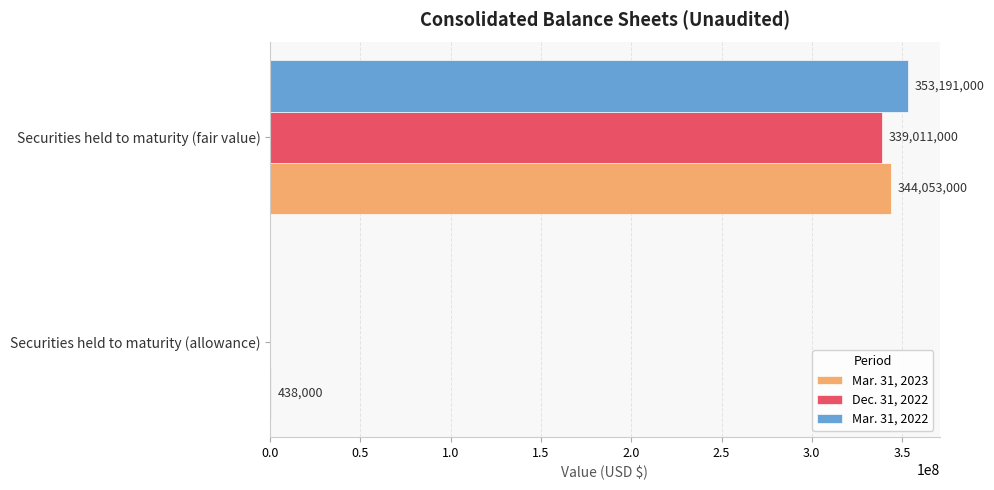

How many Mar. 31, 2022 values are between 0 and 353191000?

2